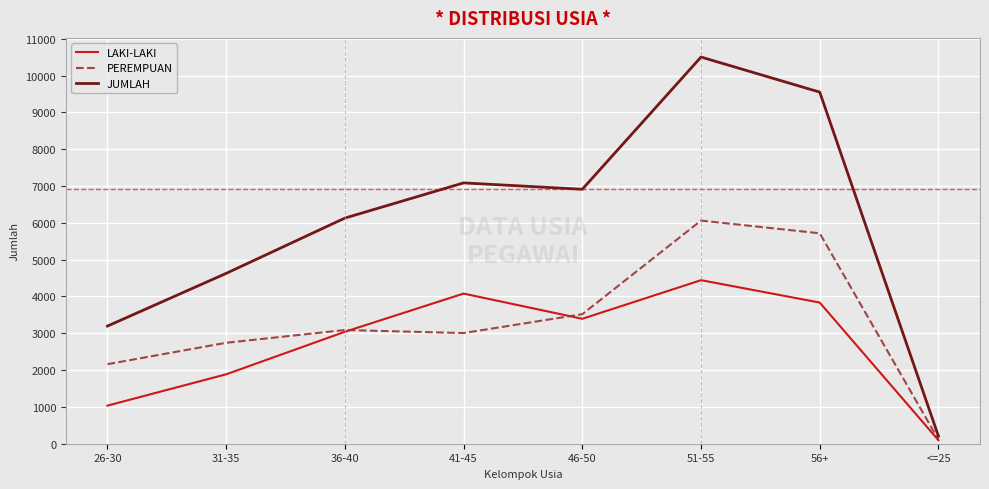

Is the value of LAKI-LAKI at 36-40 greater than the value of JUMLAH at 56+?

No